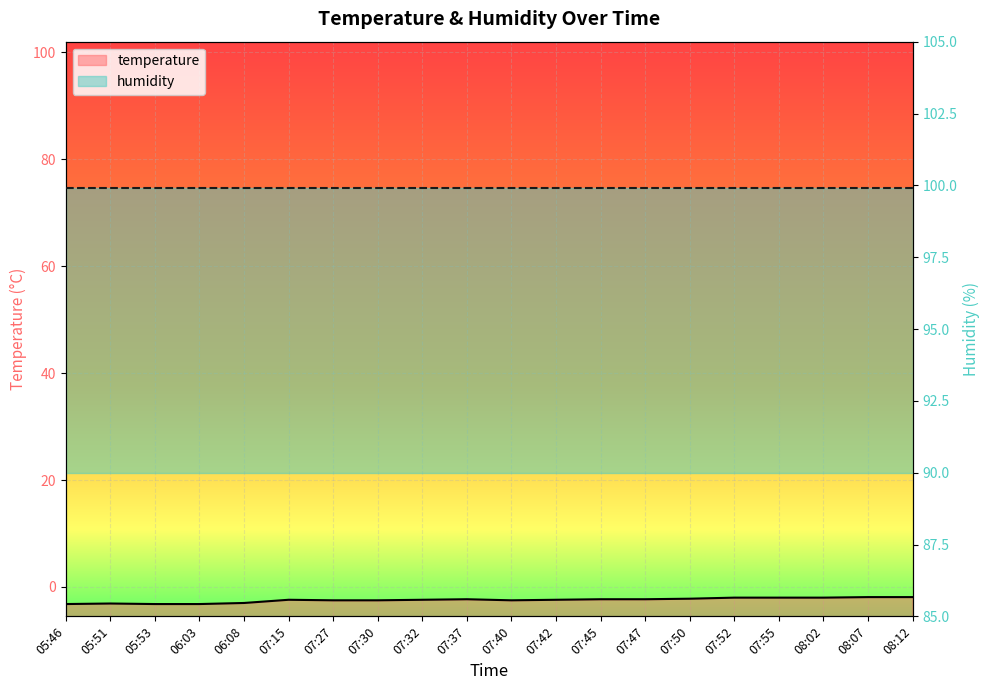

Reading left to right, transcribe all the data shown in this chart.

05:46=-3.2	05:51=-3.1	05:53=-3.2	06:03=-3.2	06:08=-3.0	07:15=-2.4	07:27=-2.5	07:30=-2.5	07:32=-2.4	07:37=-2.3	07:40=-2.5	07:42=-2.4	07:45=-2.3	07:47=-2.3	07:50=-2.2	07:52=-2.0	07:55=-2.0	08:02=-2.0	08:07=-1.9	08:12=-1.9